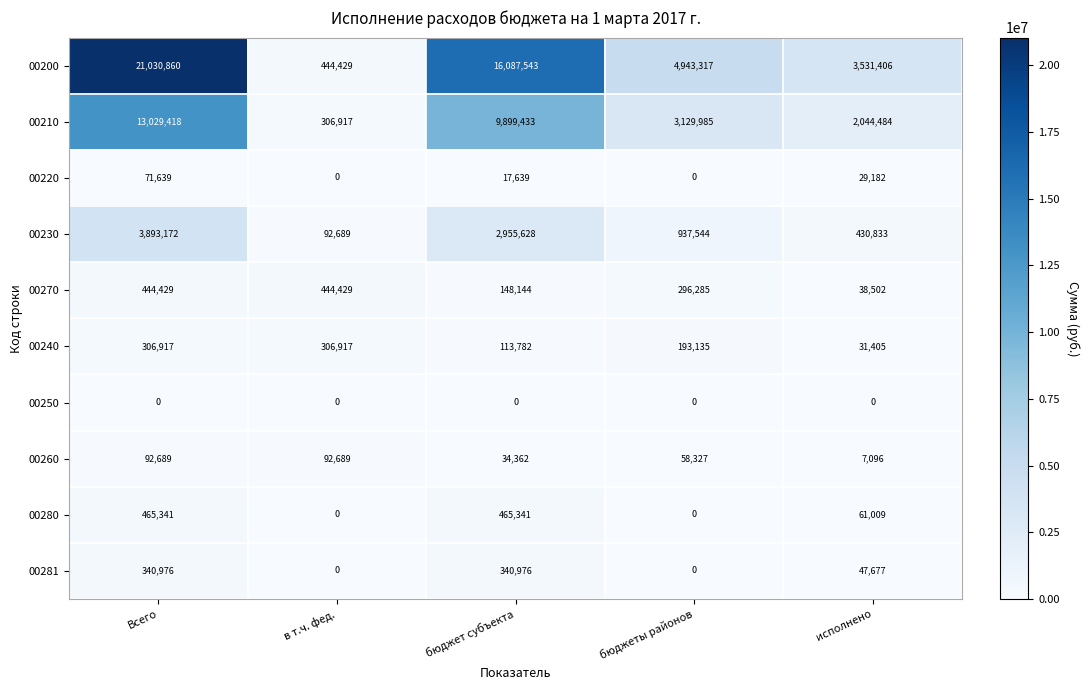

Which series has the largest total across all categories?

00200